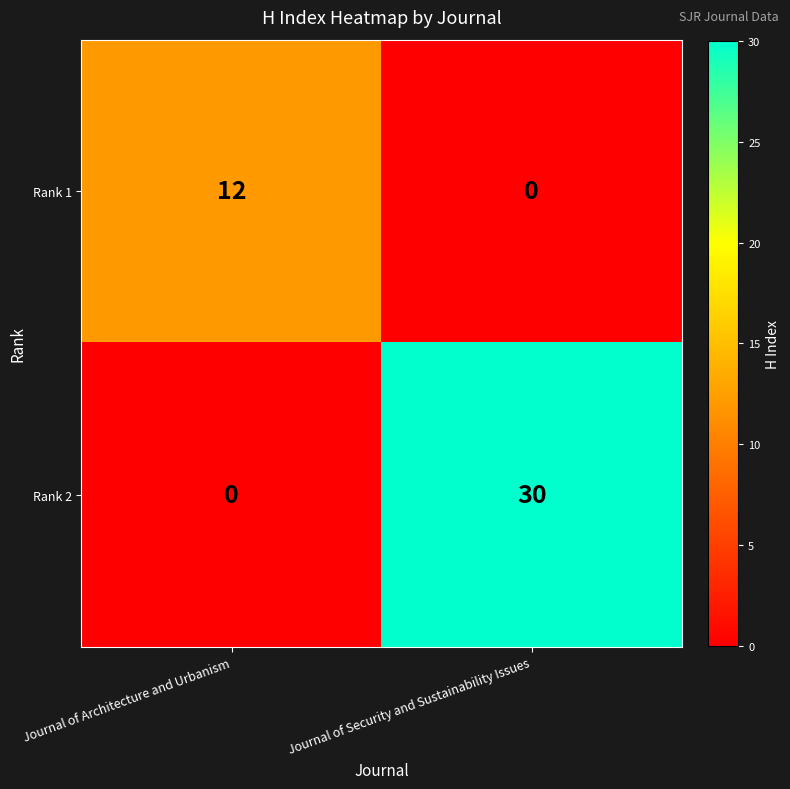

What is the spread (max minus min) of values at Journal of Architecture and Urbanism?

12